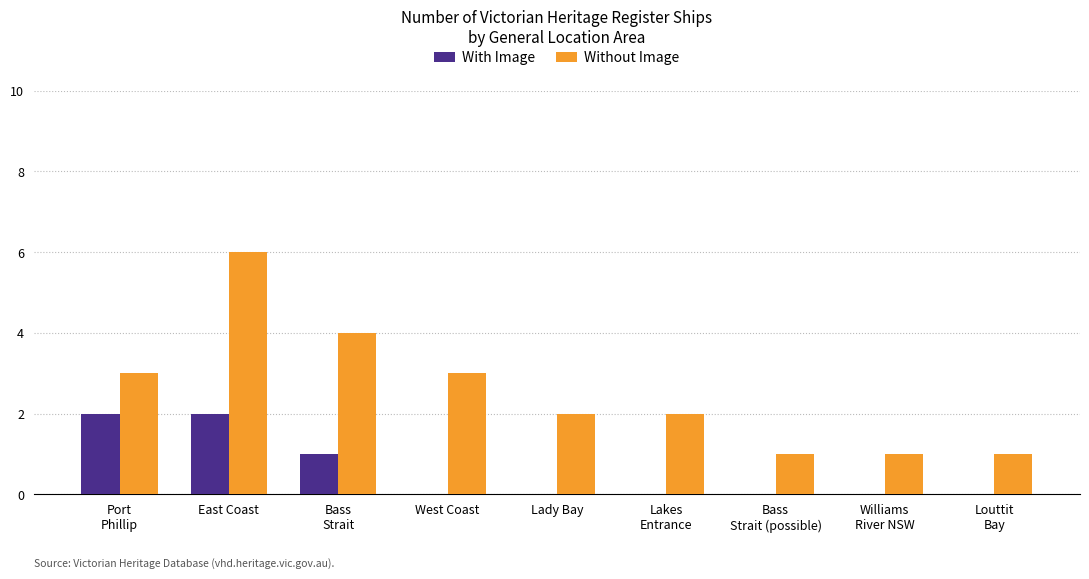

Between West Coast and Lady Bay, which series saw the biggest shift?

Without Image